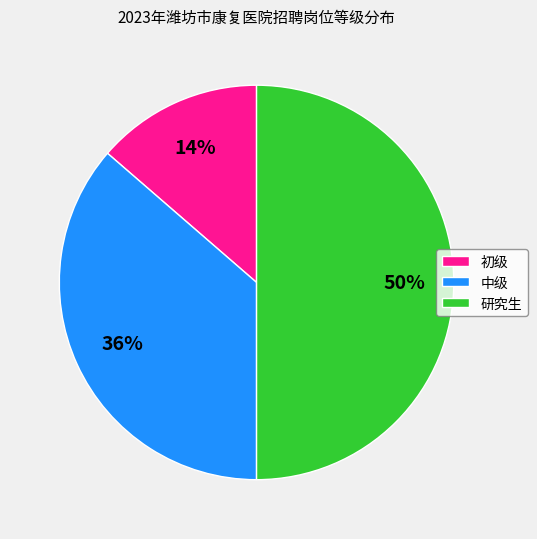

Does 中级 represent more than half of the total?

No